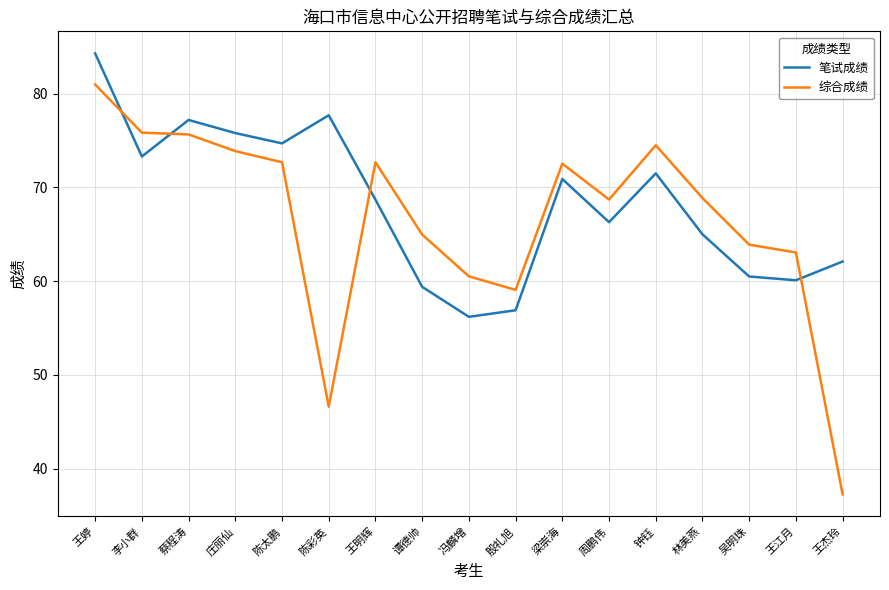

What is the difference between the highest and lowest values at 谭德帅?

5.6